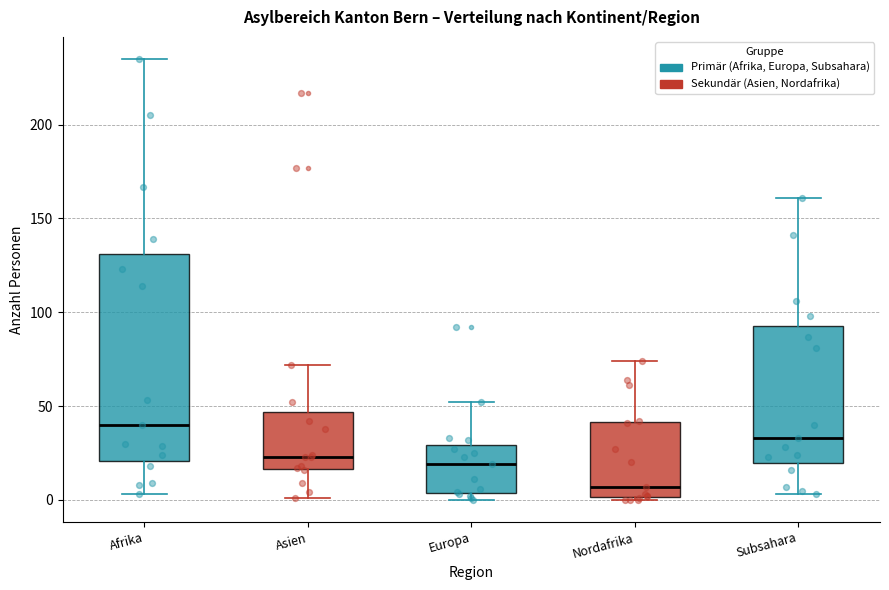

Reading left to right, transcribe this box plot: for each box, give where its median line is, the range the box spans, and where its two whiskers end, as read against the y-axis. The values are not printed on the chart, so give them approximately, as read against the axis.

Afrika: median 40, box 20 to 130, whiskers 5 to 235
Asien: median 25, box 15 to 45, whiskers 0 to 70
Europa: median 20, box 5 to 30, whiskers 0 to 50
Nordafrika: median 5, box 0 to 40, whiskers 0 to 75
Subsahara: median 35, box 20 to 95, whiskers 5 to 160